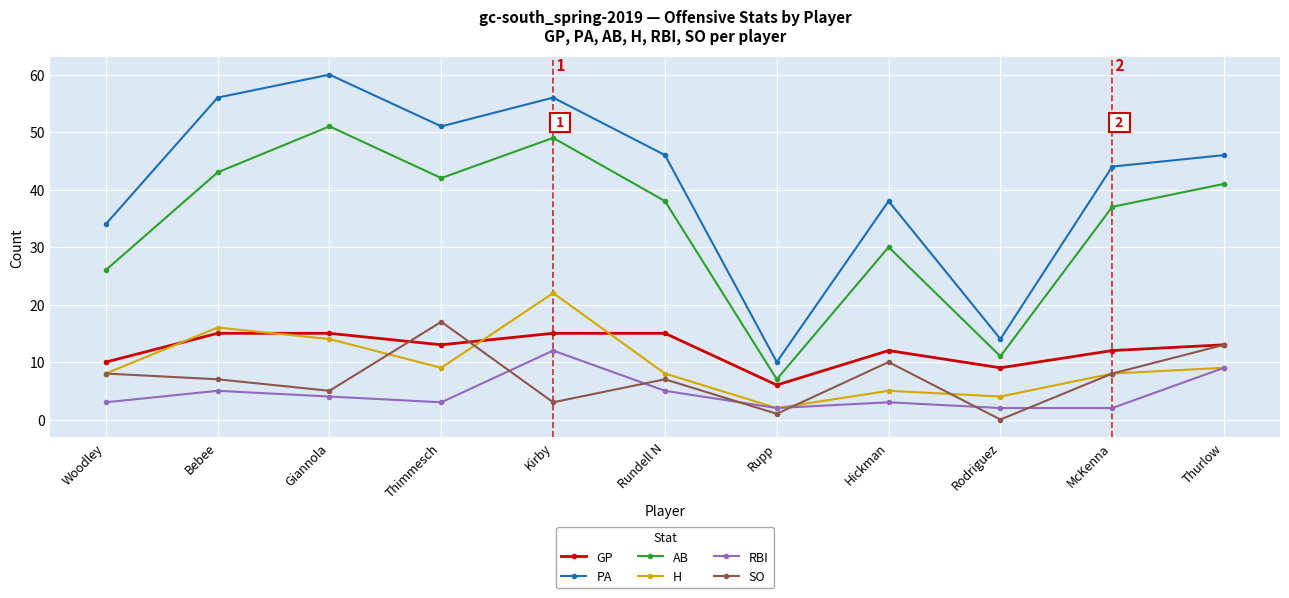

True or false: GP has more than 0 interior local peaks.

True